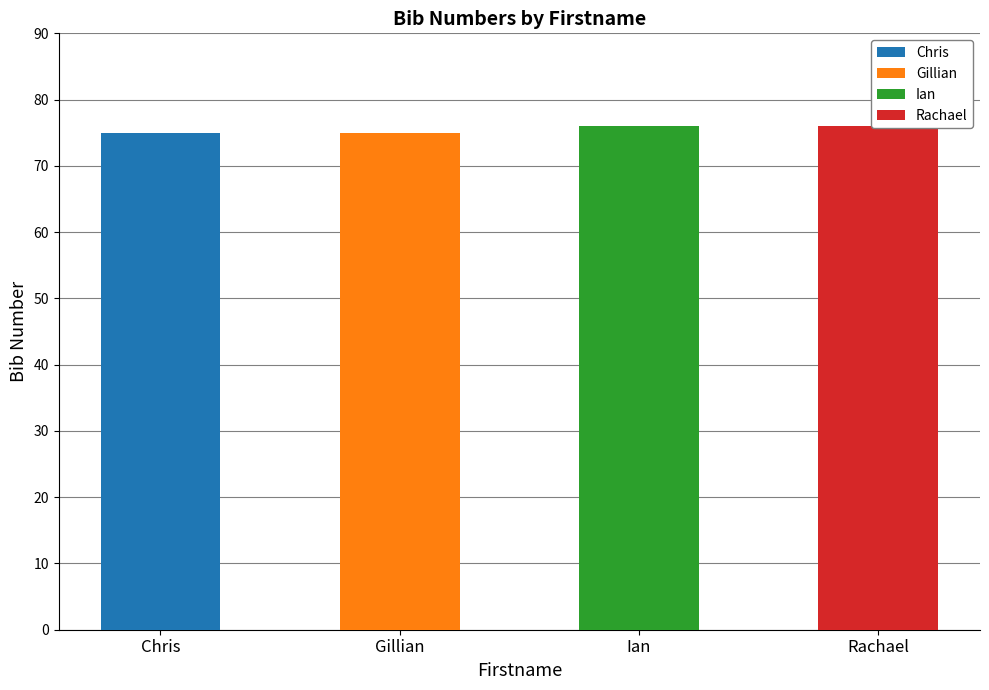

What is the ratio of the value at Rachael to the value at Gillian?

1.0